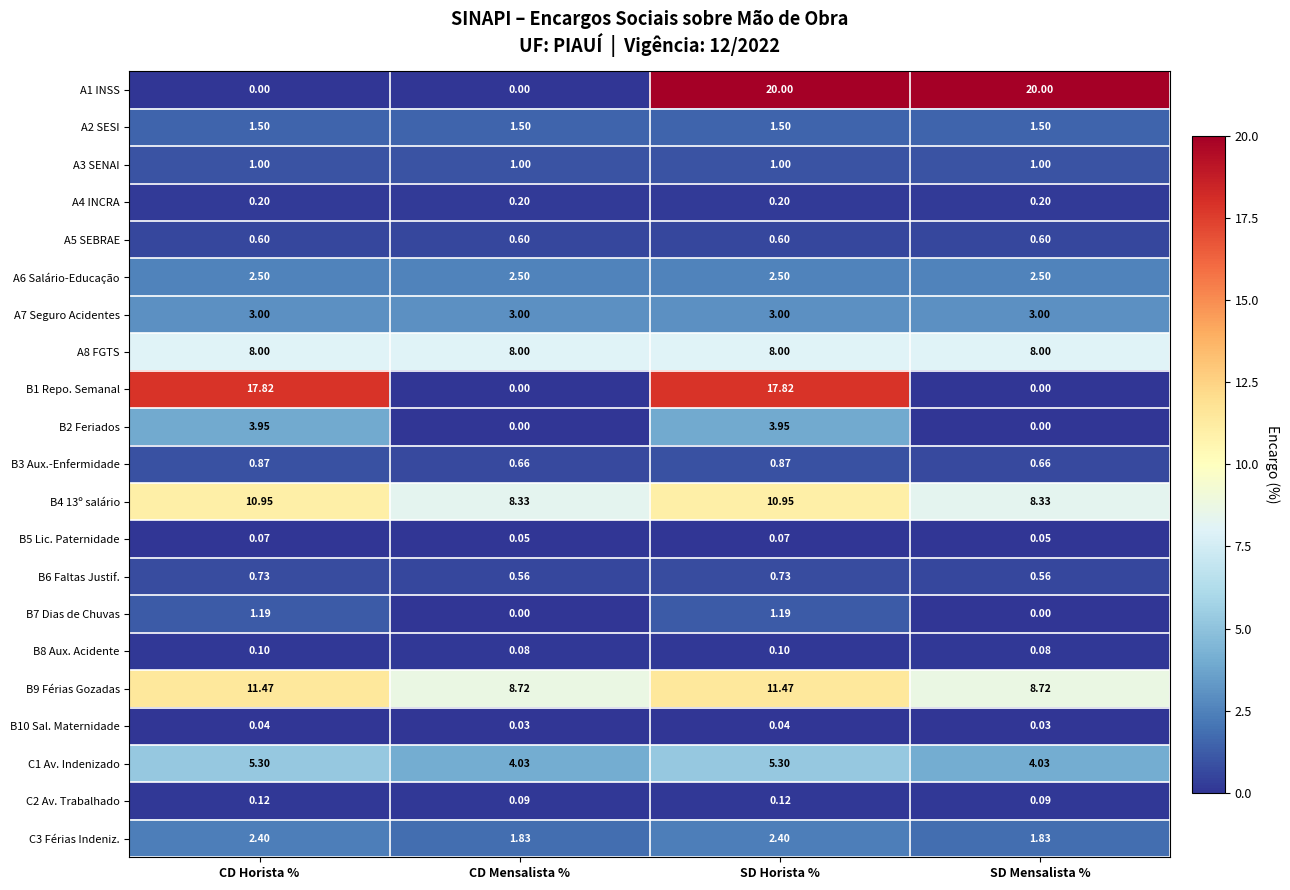

At which category is the sum across all series the highest?

SD Horista %